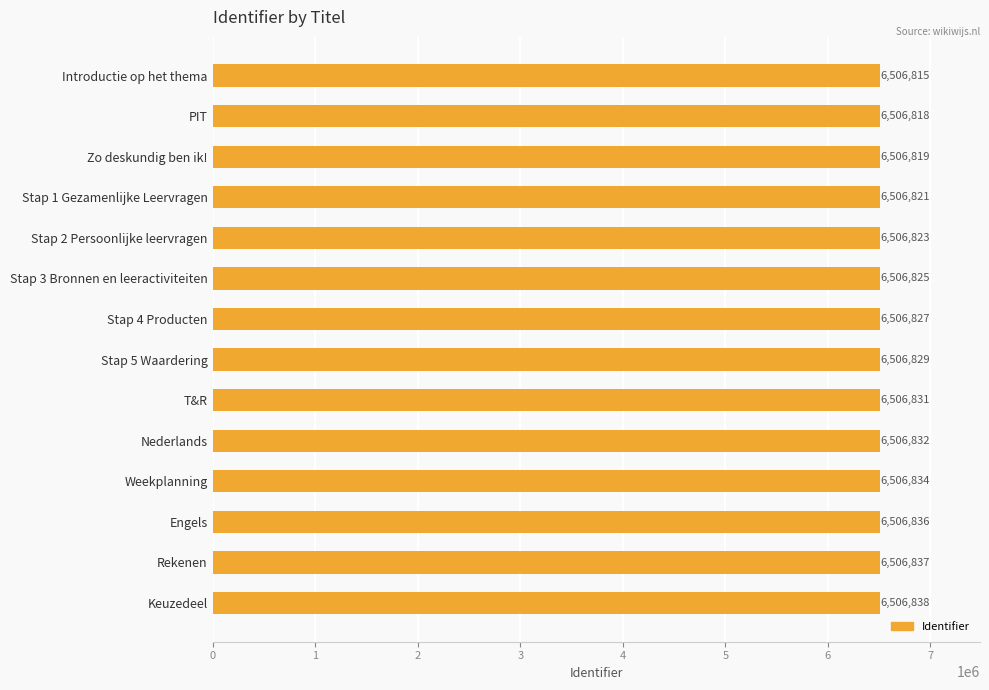

How many series are shown in this chart?

1